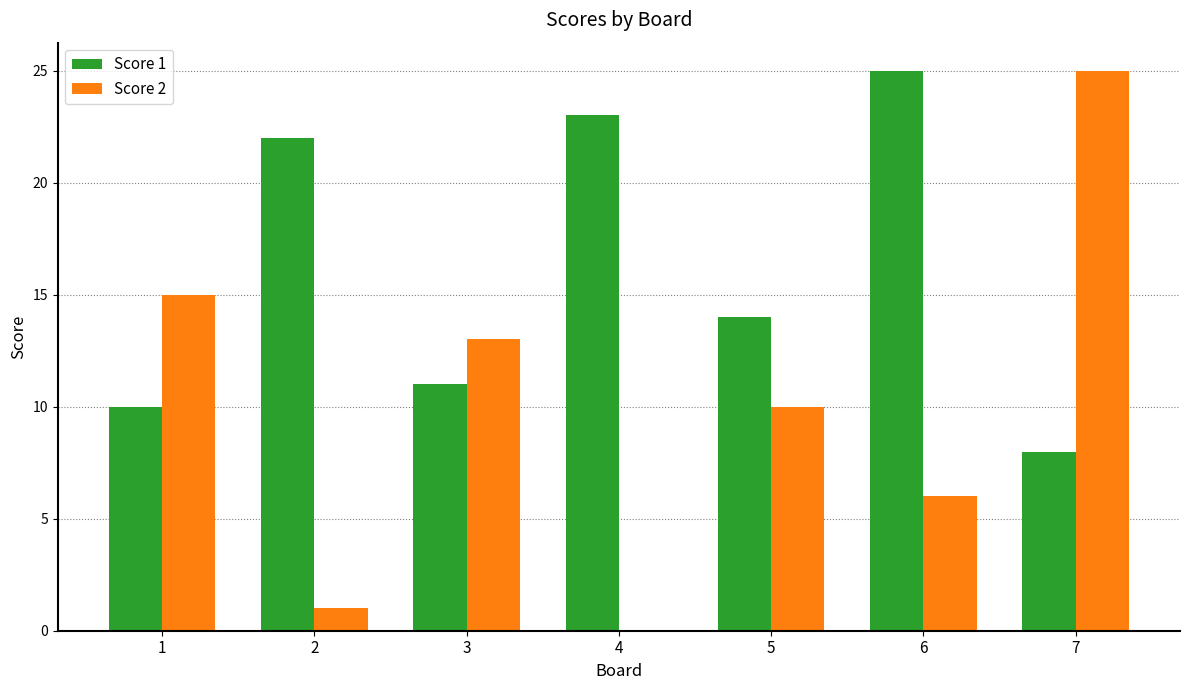

The Score 2 series shows 6 at 6. True or false?

True